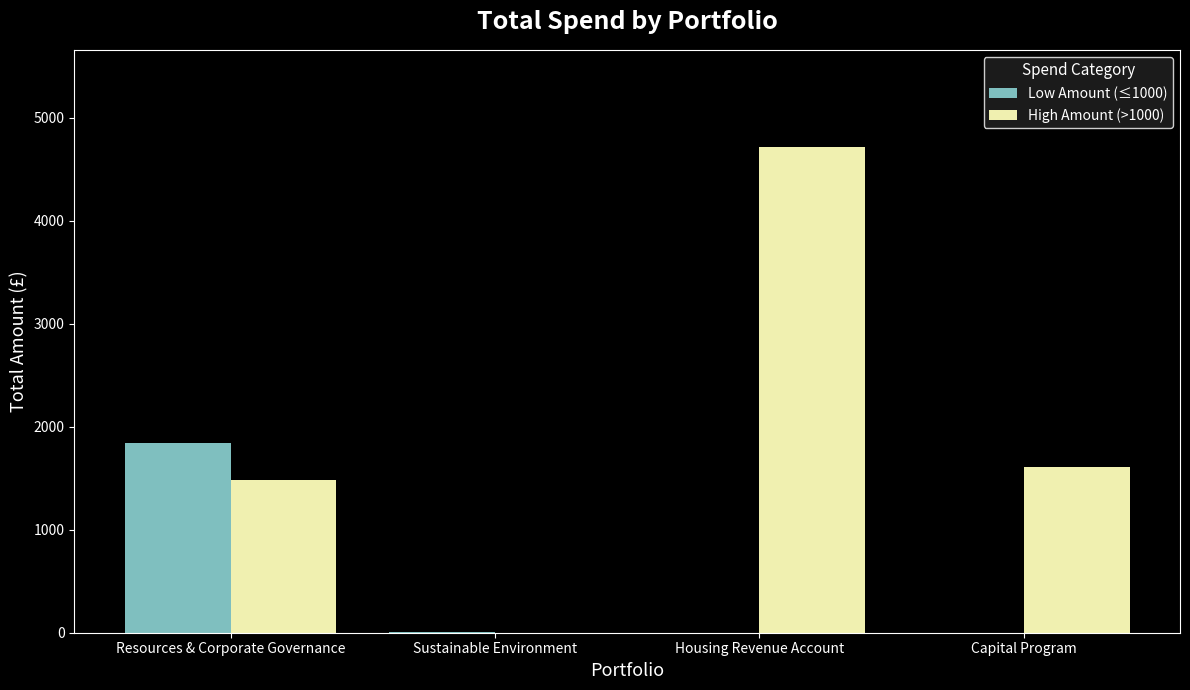

The Low Amount (≤1000) series shows 0.0 at Housing Revenue Account. True or false?

True